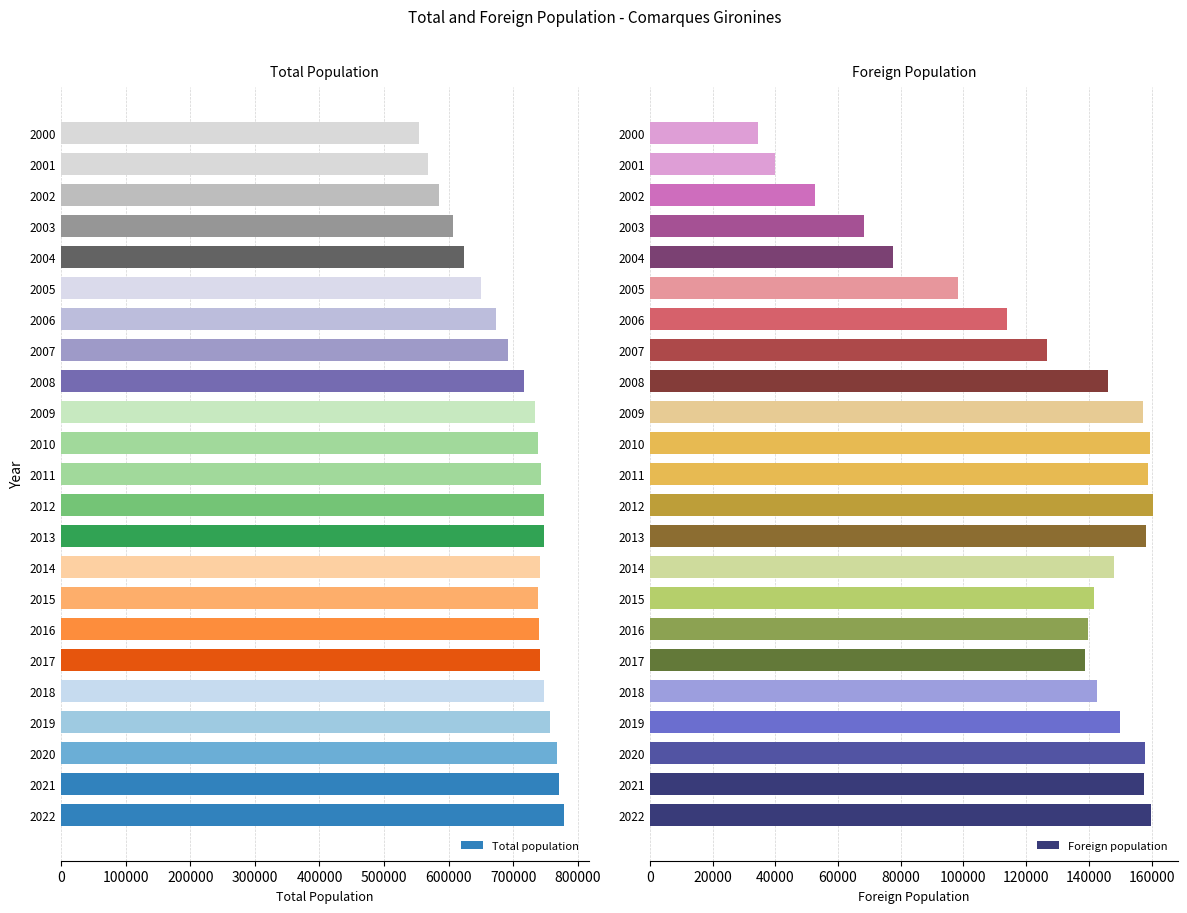

What is the highest value of the Total population series?

777768